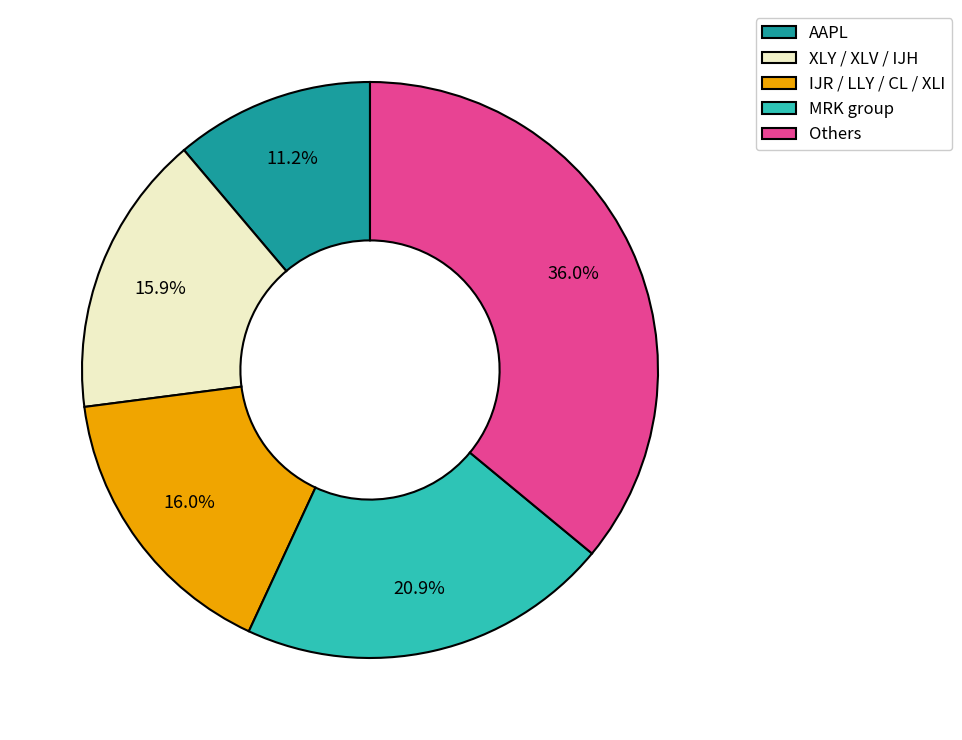

How many segments does this pie chart have?

5